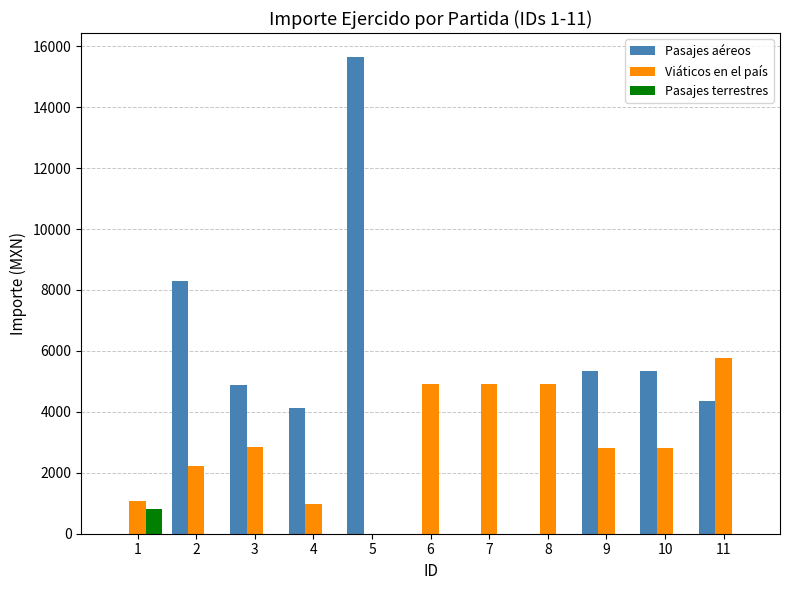

Is the value of Pasajes terrestres at 8 greater than the value of Pasajes aéreos at 11?

No